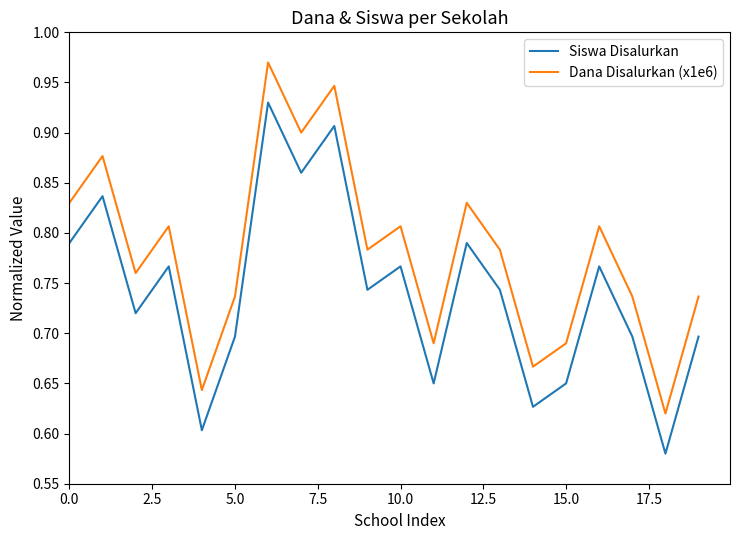

List the series in order of their peak value, lowest first.

Siswa Disalurkan, Dana Disalurkan (x1e6)